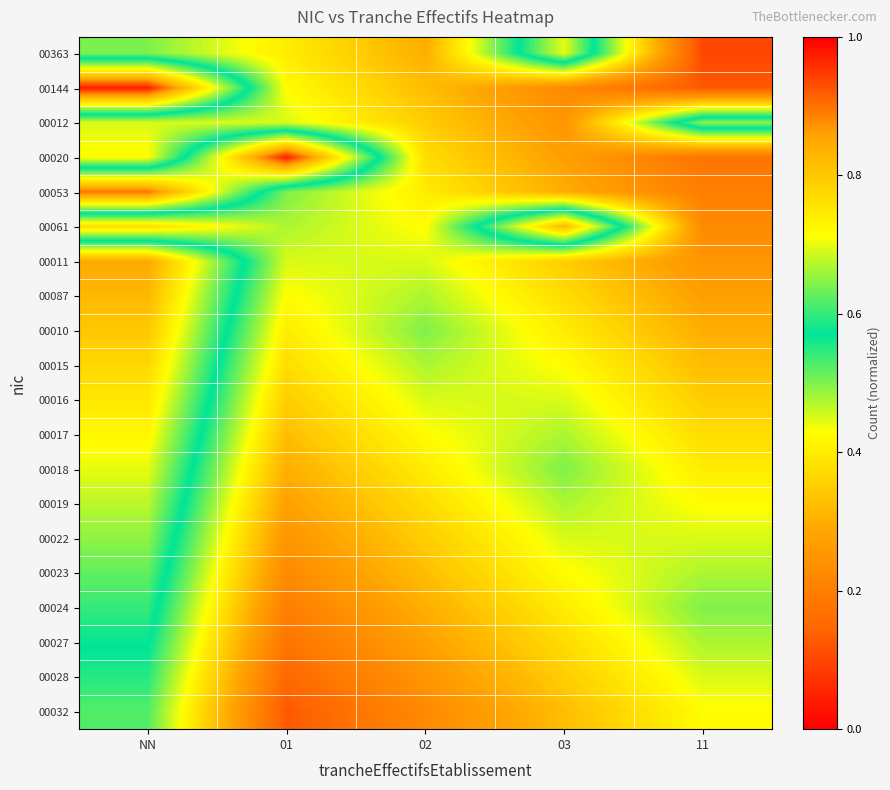

How many distinct data groups are displayed?

20